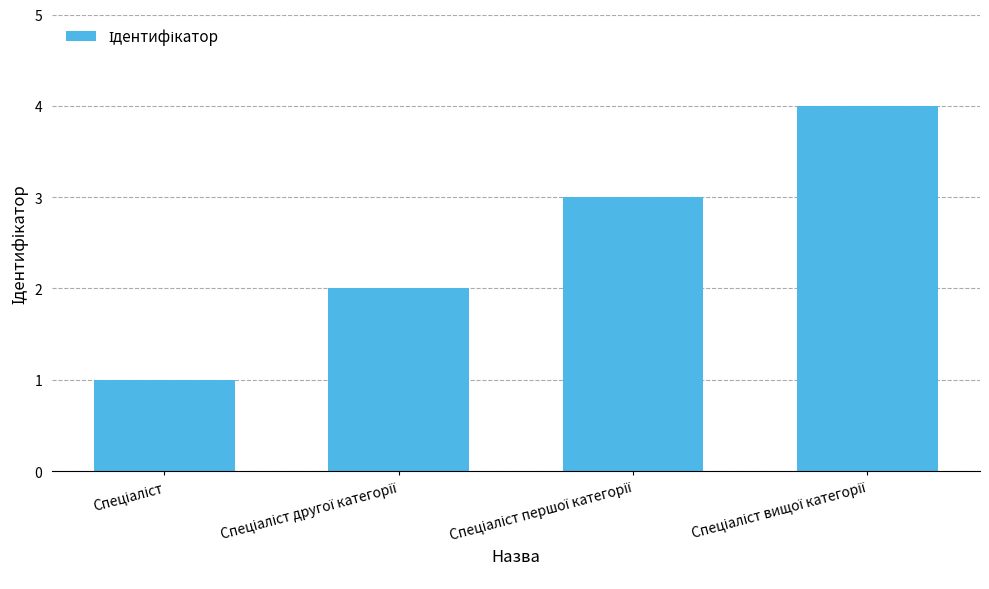

What is the sum of all values?

10